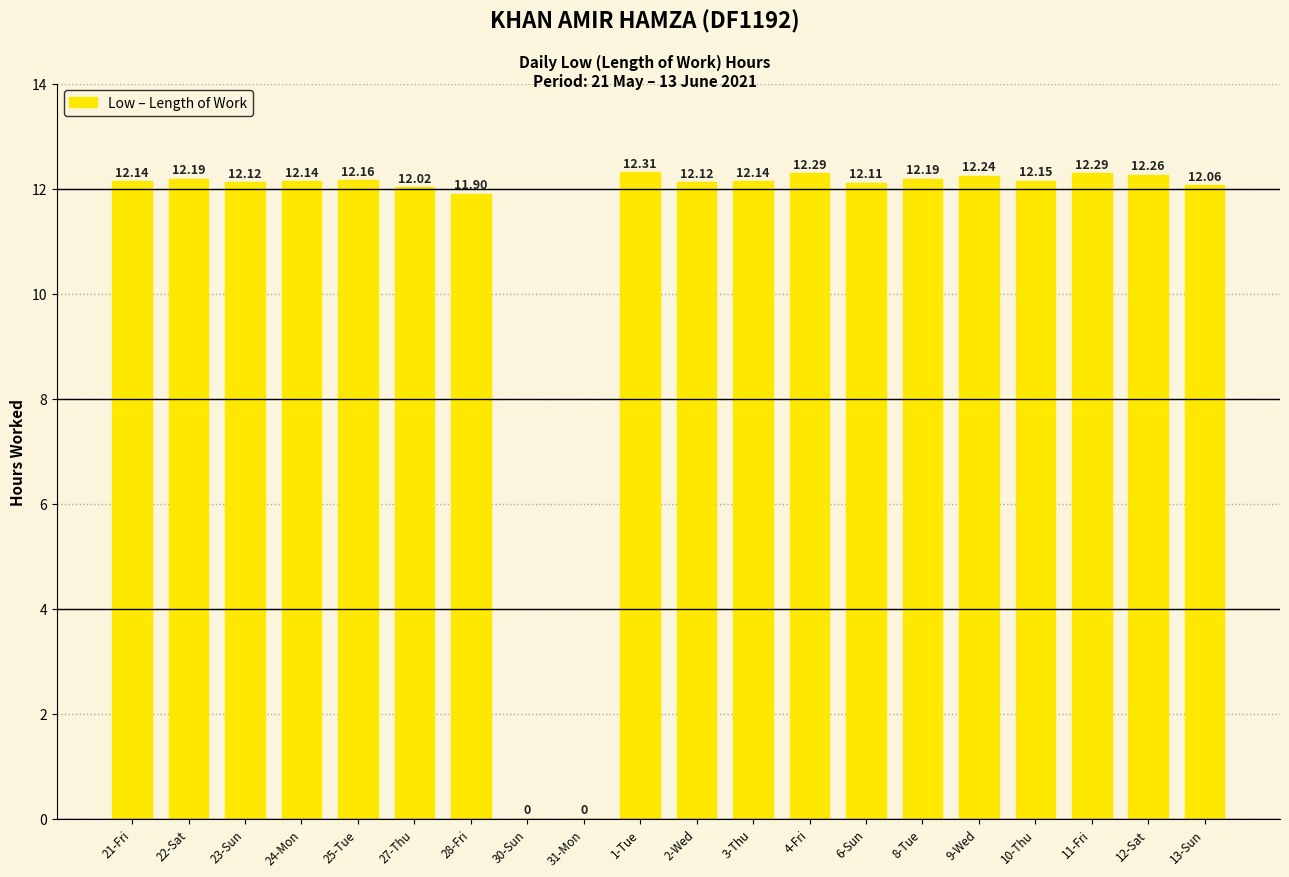

Read the value at 9-Wed.

12.2